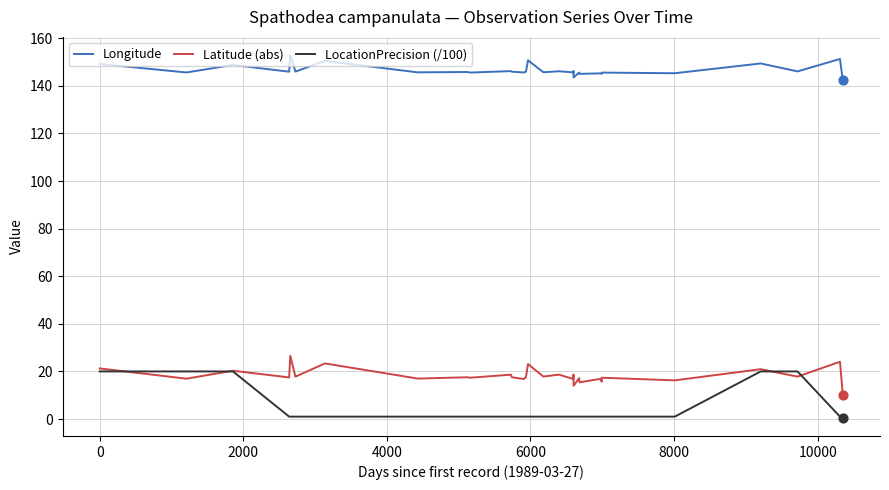

What is the greatest value displayed?

153.0